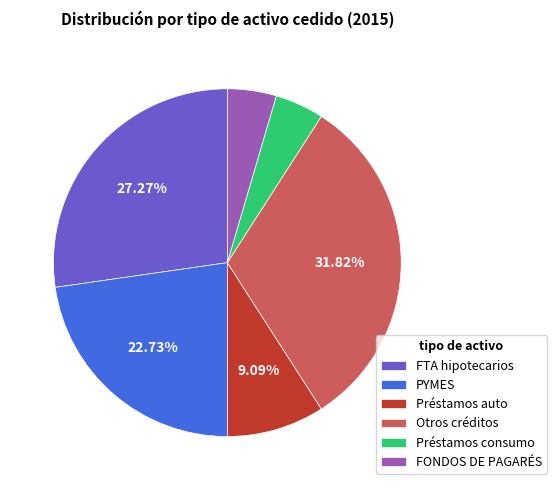

What is the ratio of the value at PYMES to the value at Otros créditos?

0.7